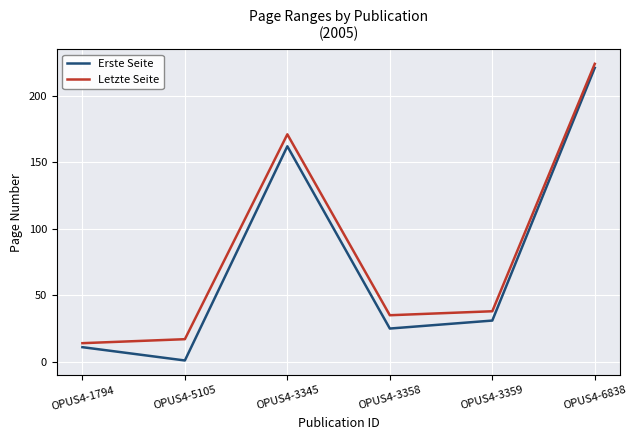

True or false: Erste Seite and Letzte Seite cross at least once.

False